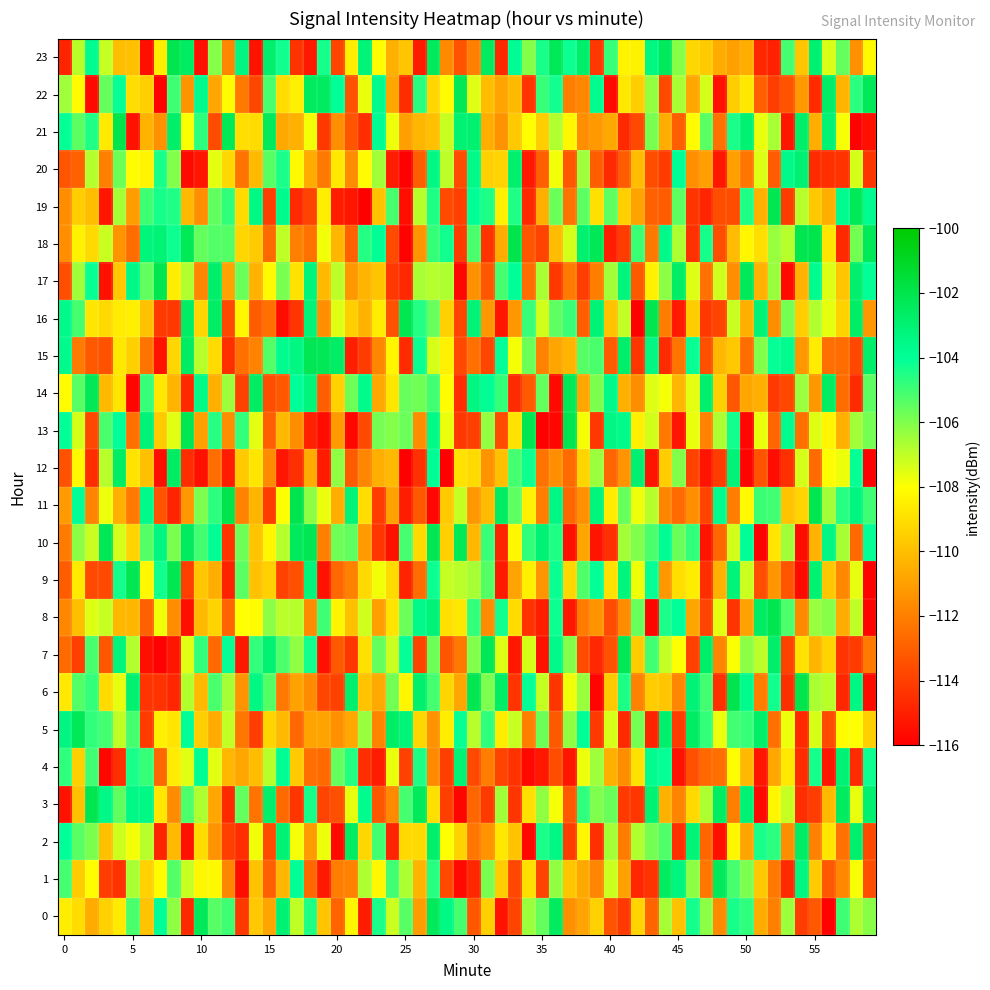

What is the sum of all 3 values?

-539.8